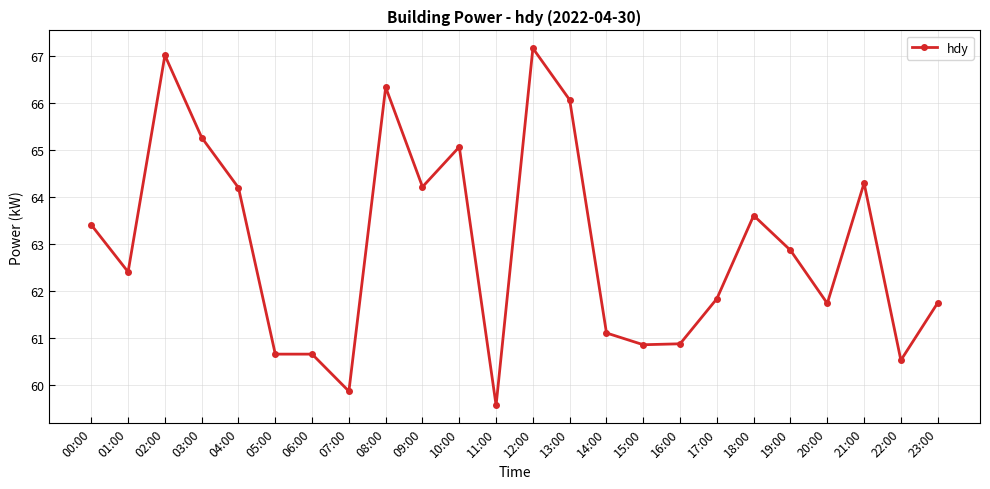

What is the label of the 22nd point from the left?

21:00